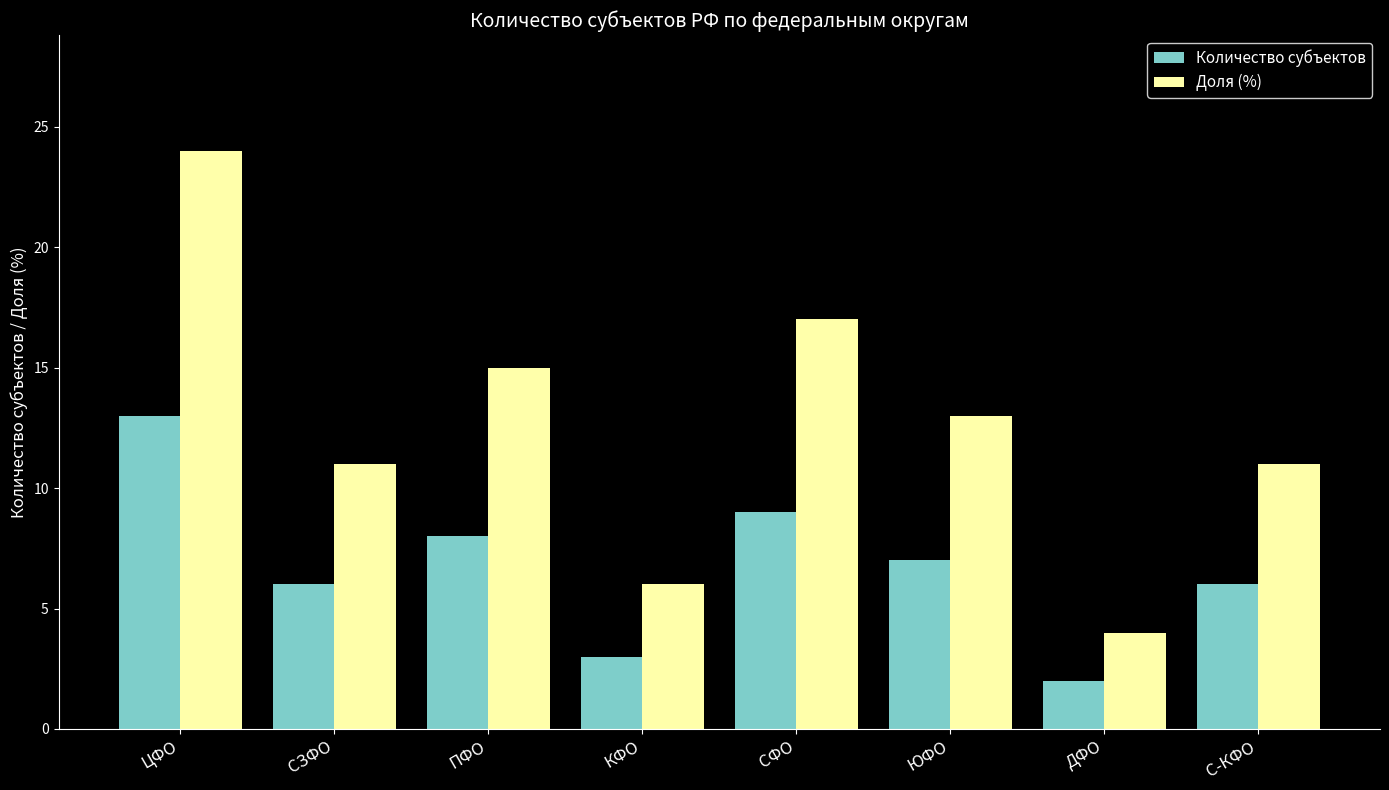

The value of Количество субъектов at ДФО is 2. True or false?

True